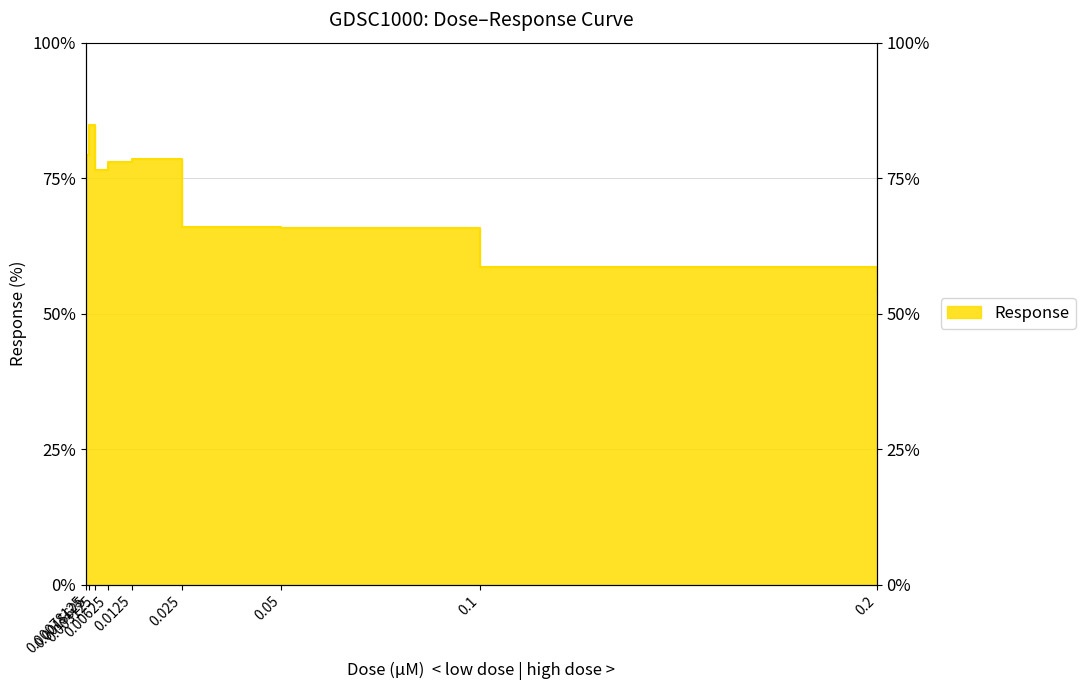

True or false: there are more than 0 points higher than both neighbors.

True